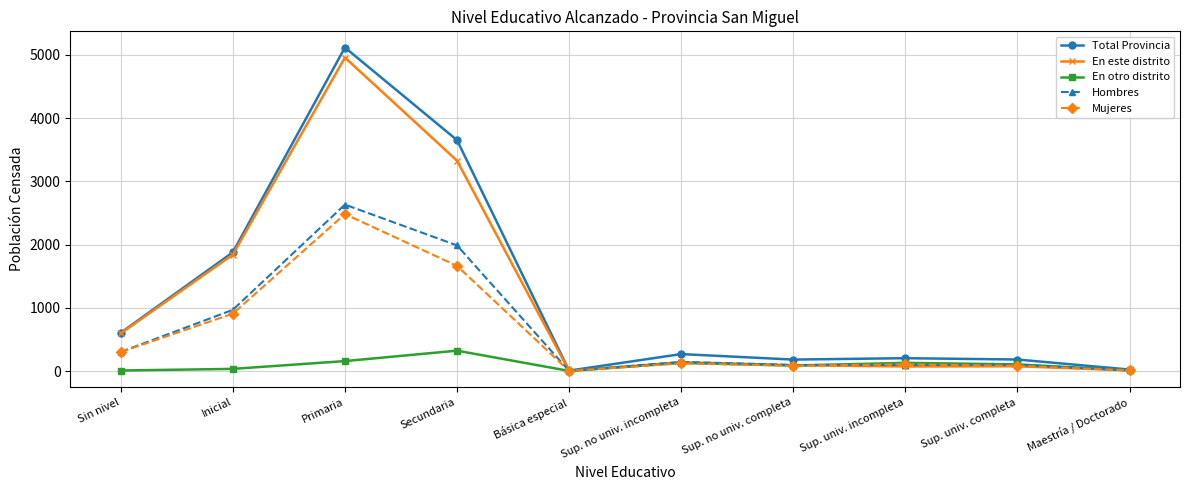

Where is Total Provincia nearest to the value 2562?

Inicial